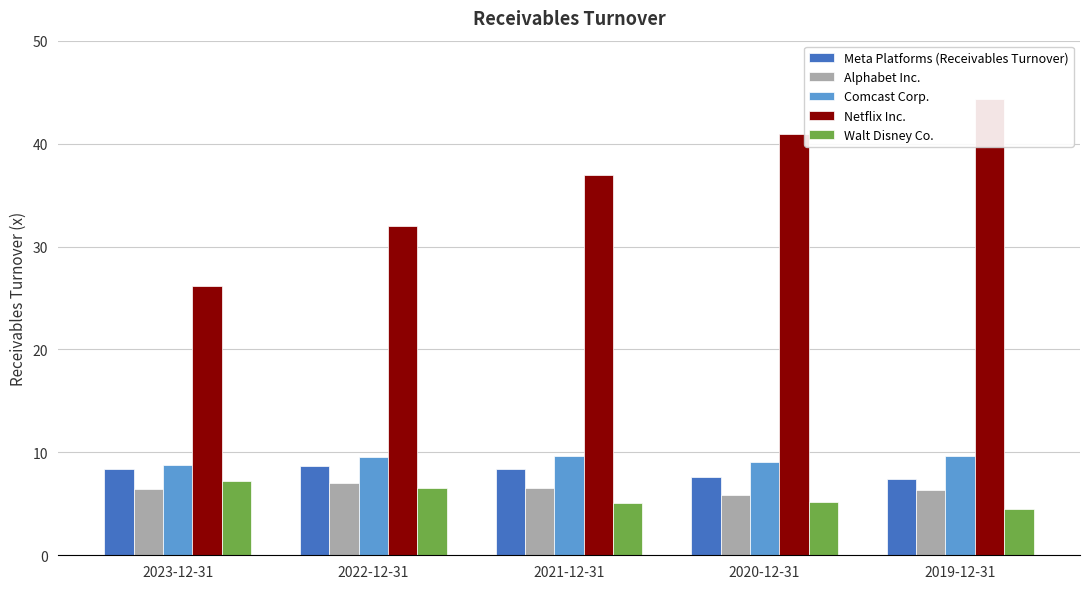

What is the minimum value for Alphabet Inc.?

5.9